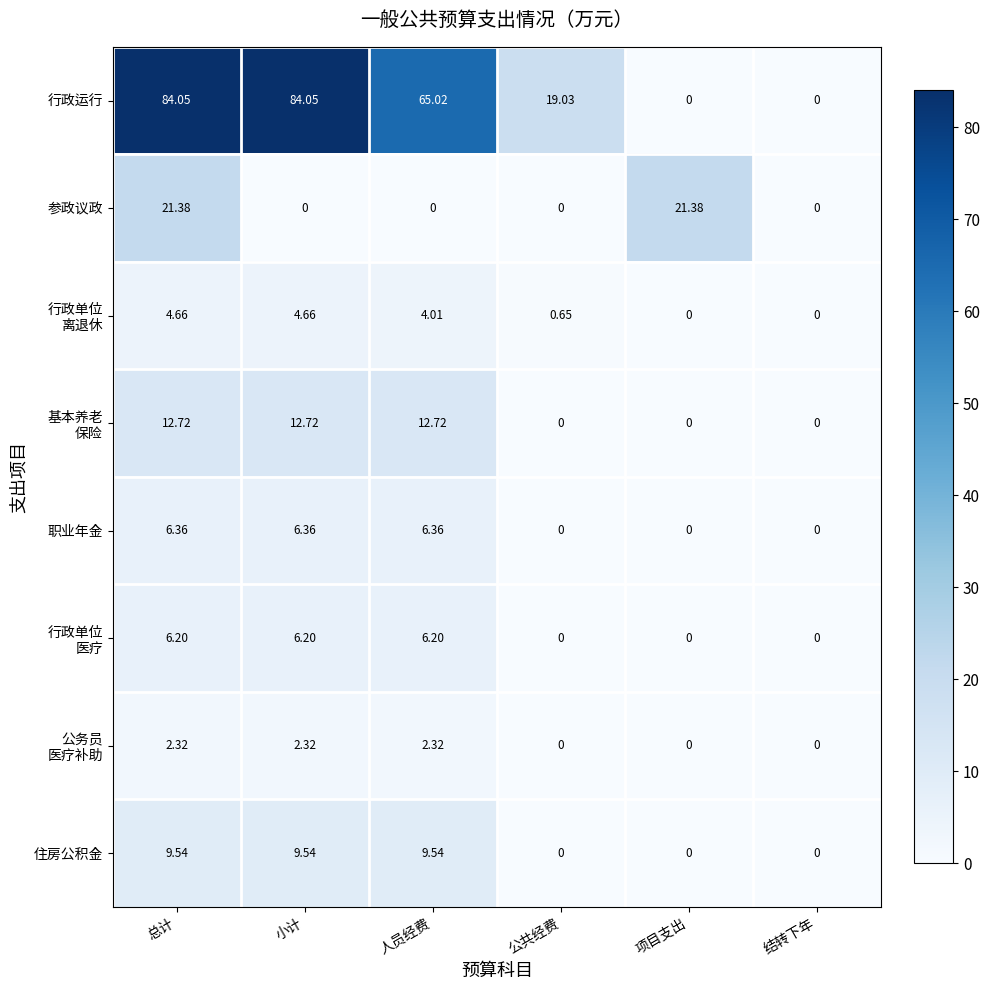

At which label does 住房公积金 first exceed 9?

总计